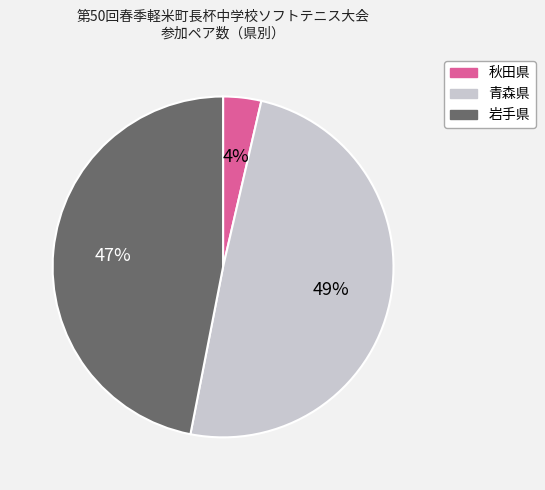

To the nearest percent, what percentage of the pie is 岩手県?

47%